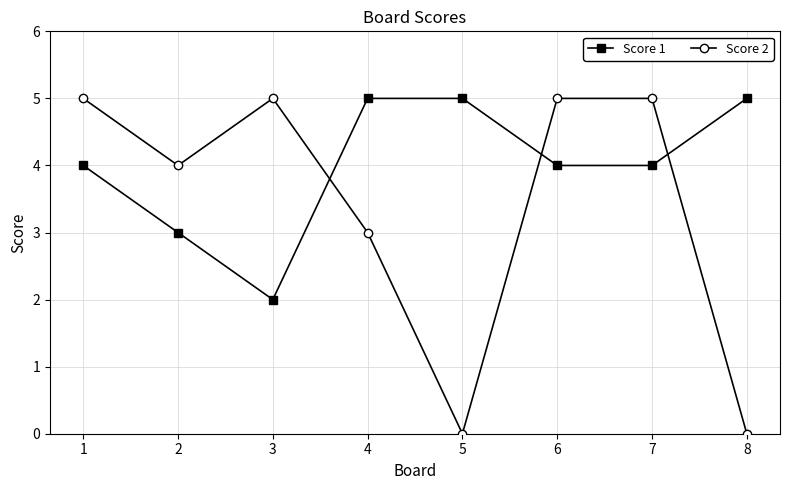

Reading right to left, transcribe all the data shown in this chart.

Score 1: 5	4	4	5	5	2	3	4
Score 2: 0	5	5	0	3	5	4	5